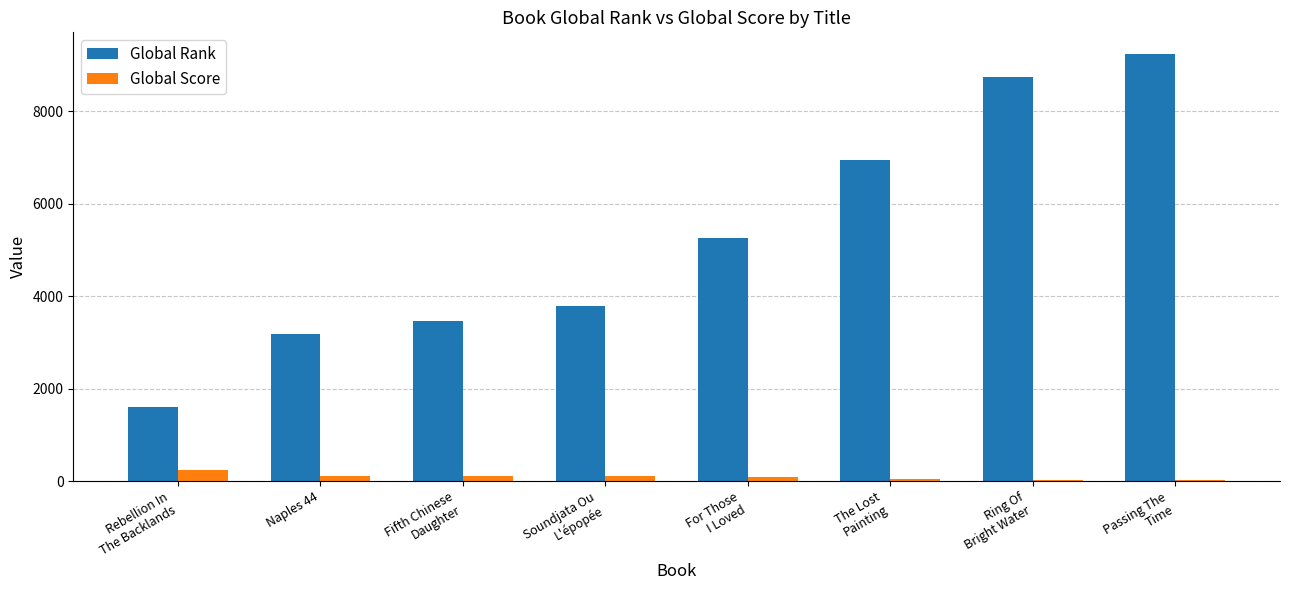

Are the bars horizontal?

No